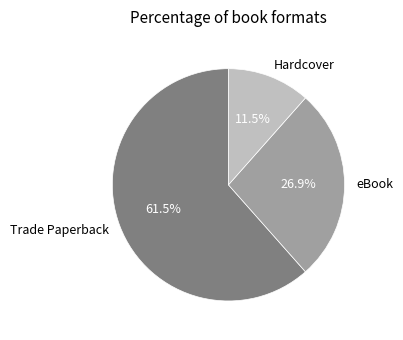

Is the sum of eBook and Trade Paperback greater than half?

Yes